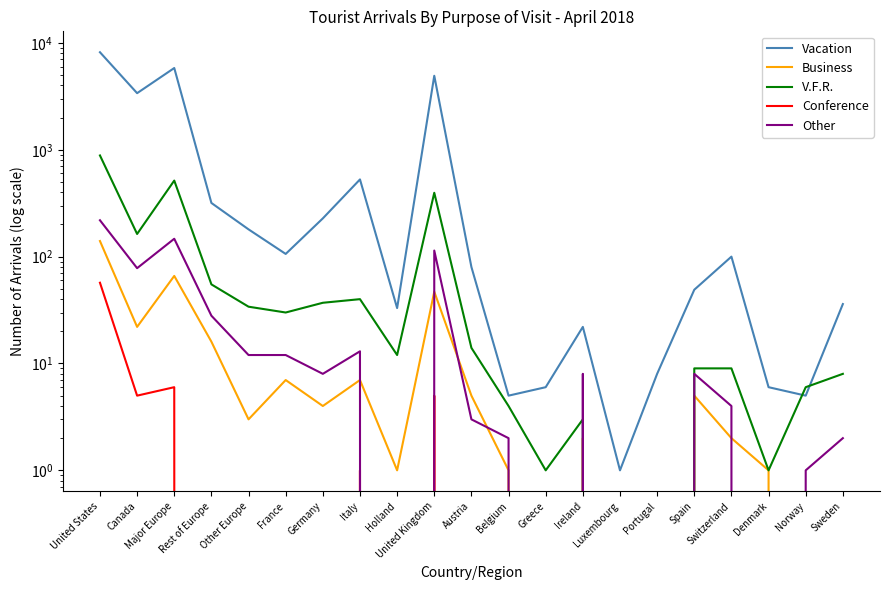

How many lines are shown in the chart?

5